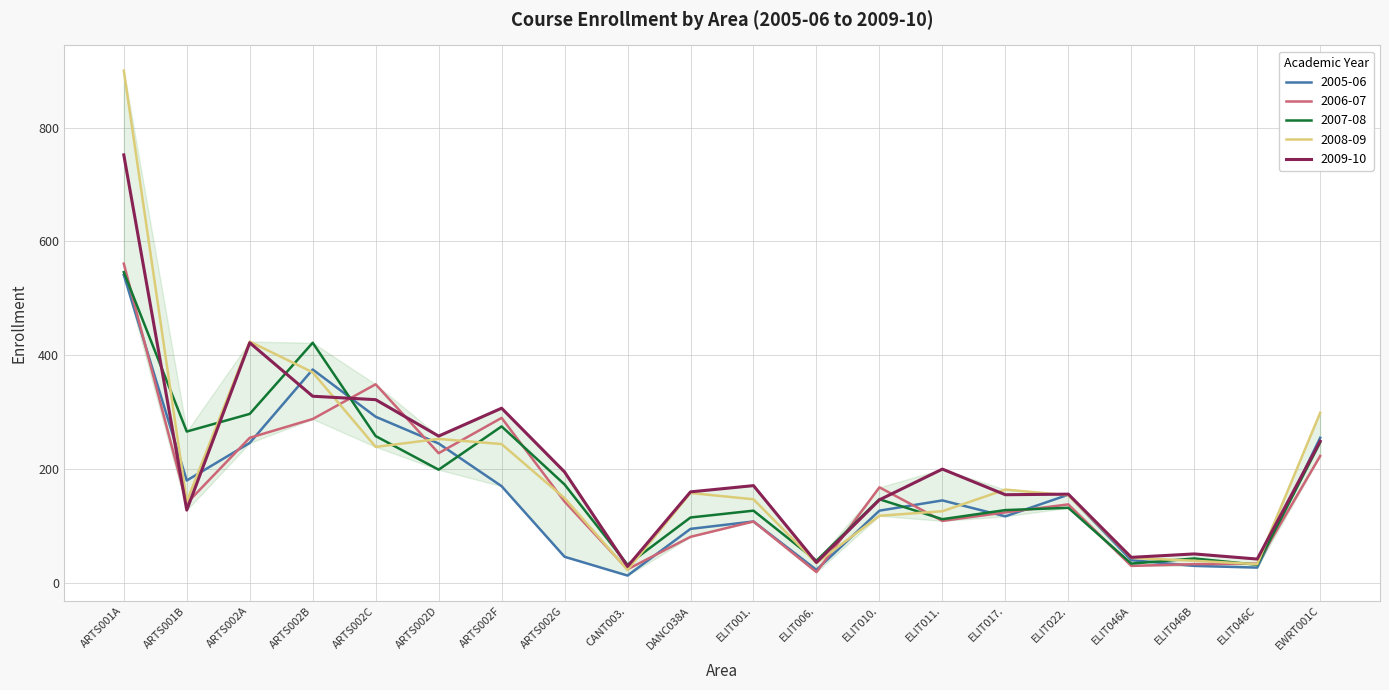

How many series are shown in this chart?

5